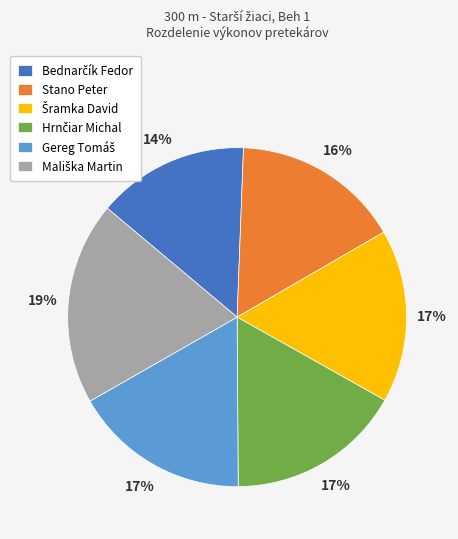

To the nearest percent, what portion does Stano Peter represent?

16%